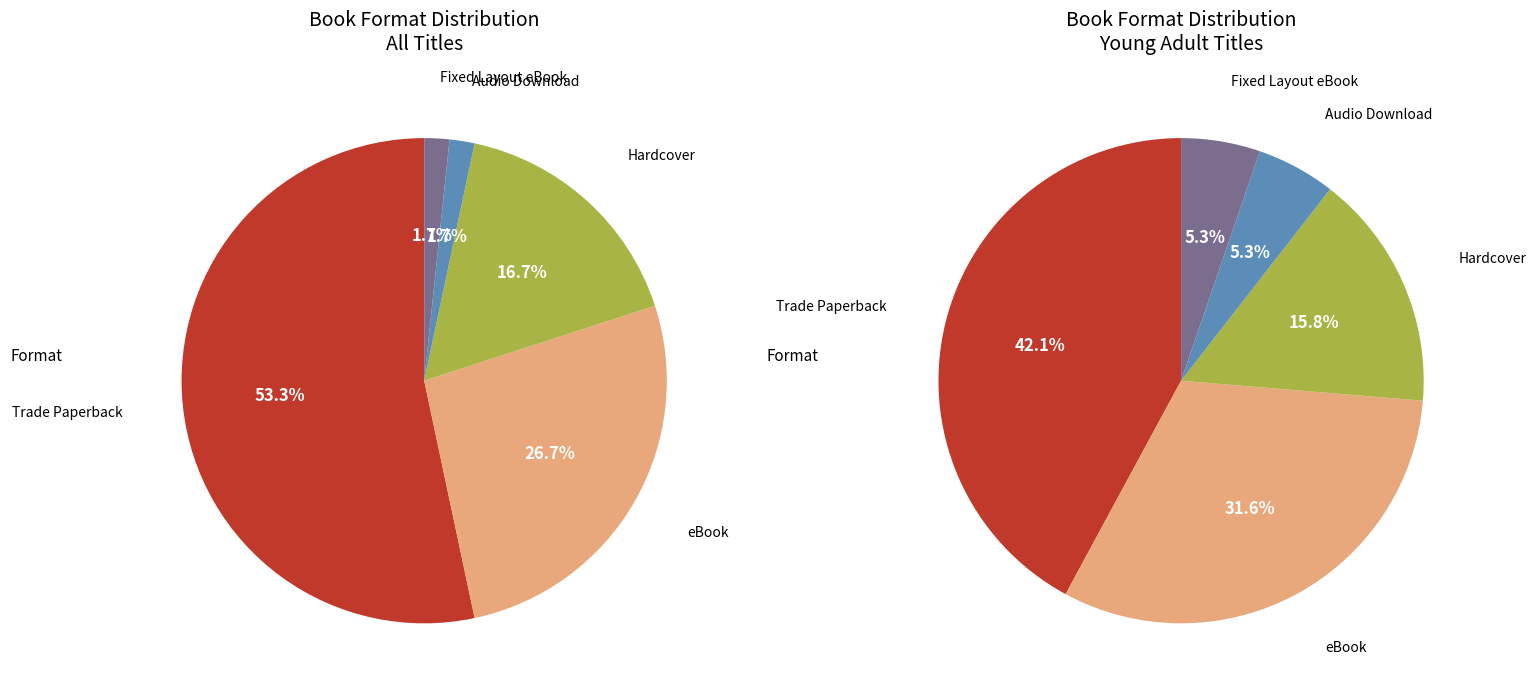

What portion of the pie excludes Hardcover?

83.3%